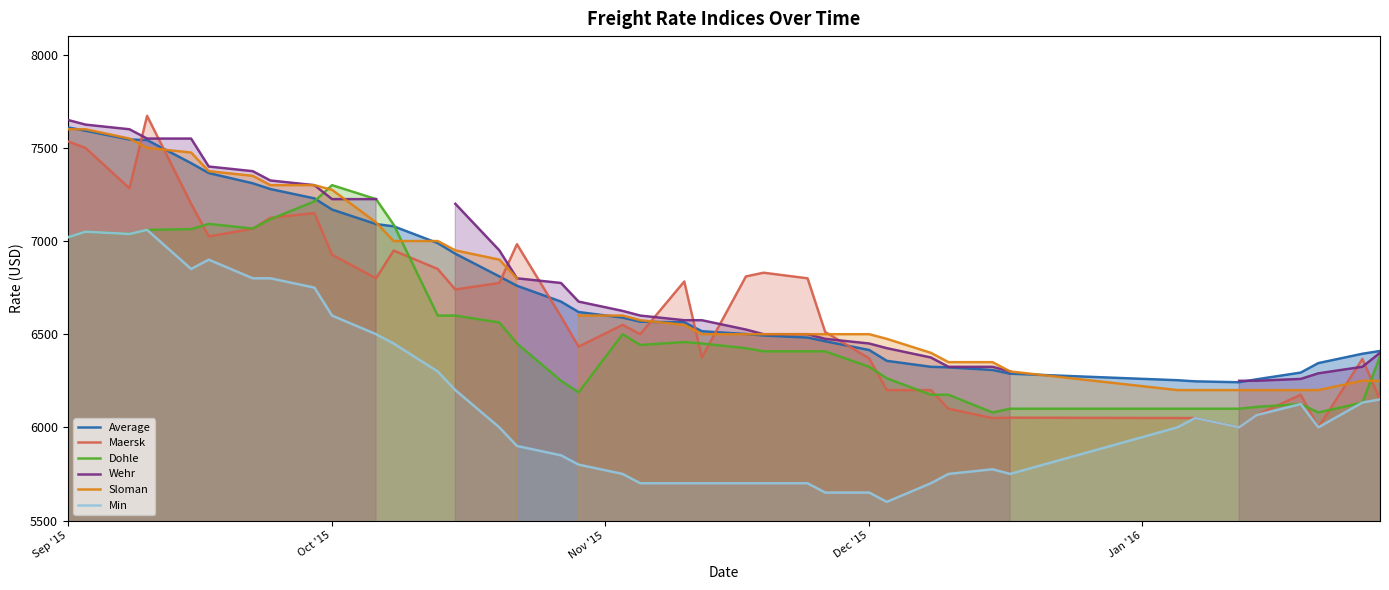

What is the maximum value for Maersk?

7672